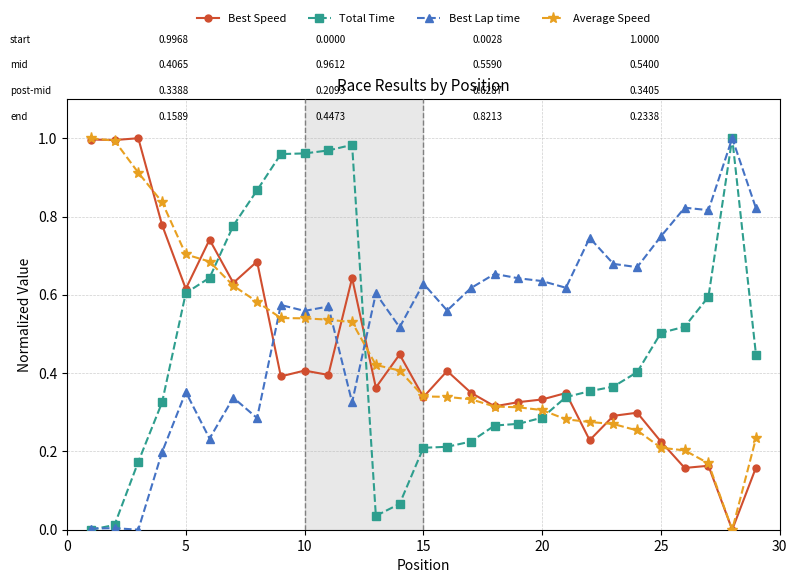

True or false: Average Speed and Best Lap time cross at least once.

True